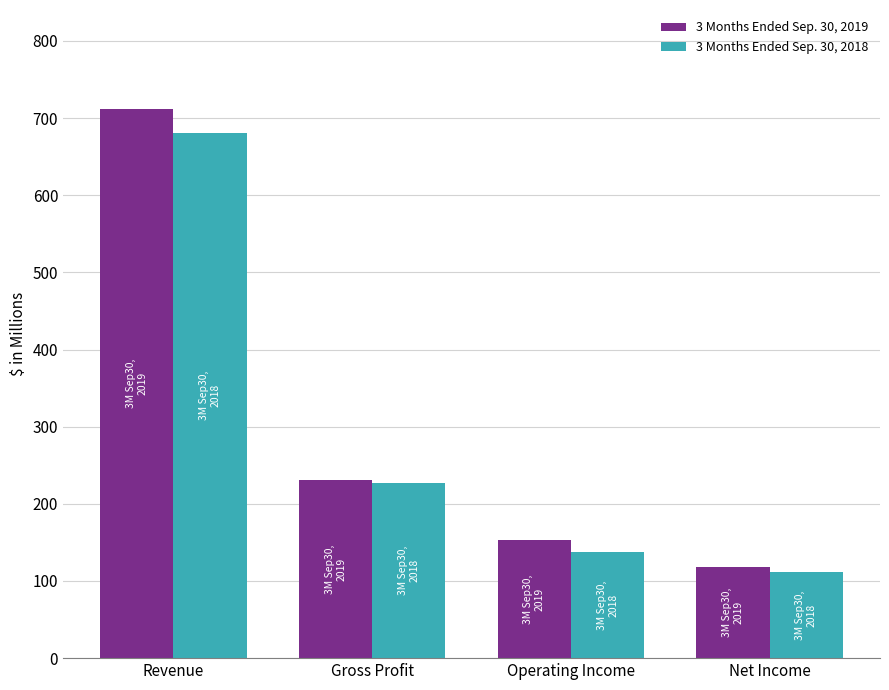

What is the label of the 4th bar from the left?

Net Income